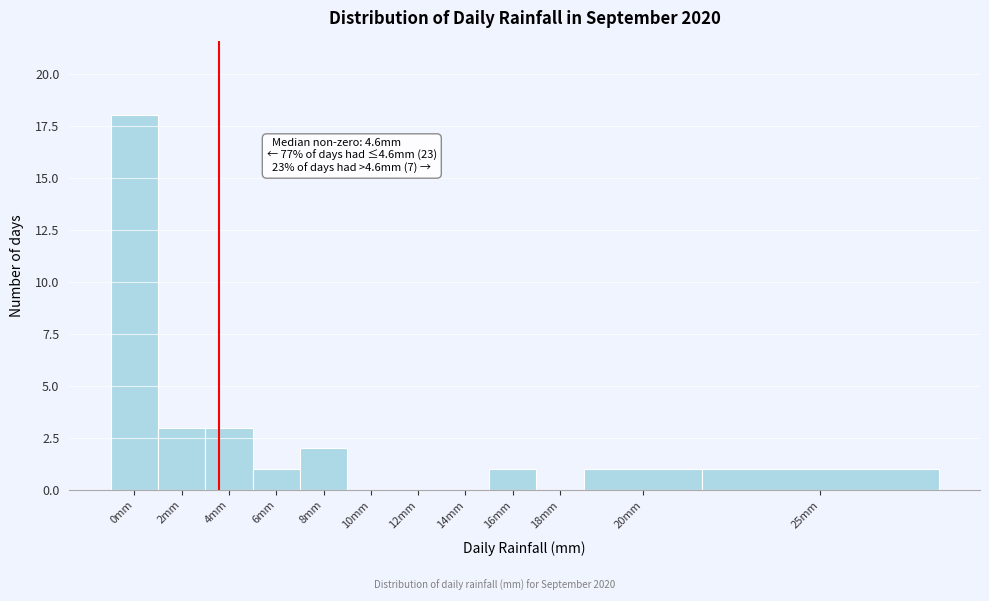

Reading right to left, list all the values displayed in this chart.

25mm=1	20mm=1	18mm=0	16mm=1	14mm=0	12mm=0	10mm=0	8mm=2	6mm=1	4mm=3	2mm=3	0mm=18